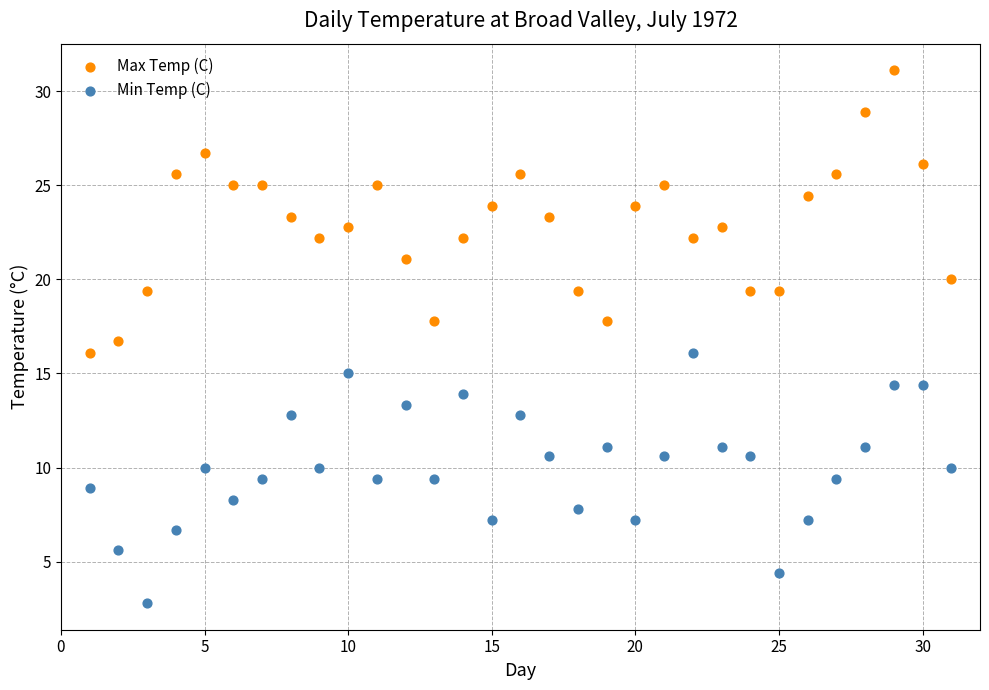

Which series has the largest Y range (max minus min)?

Max Temp (C)